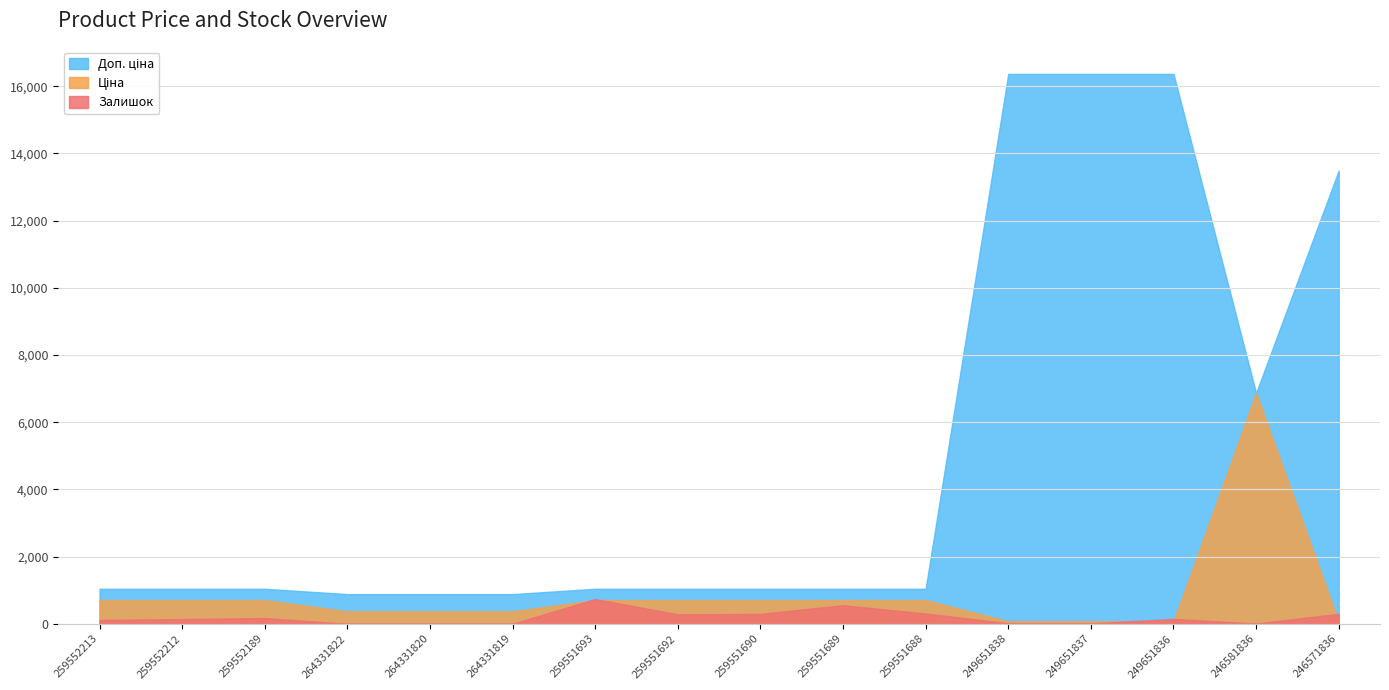

At which category is the sum across all series the highest?

249651836